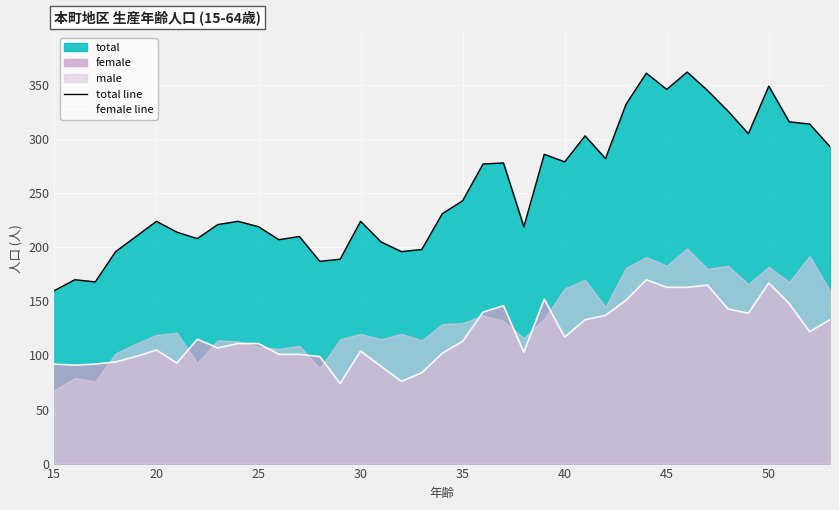

What is the highest value of the female line series?

170